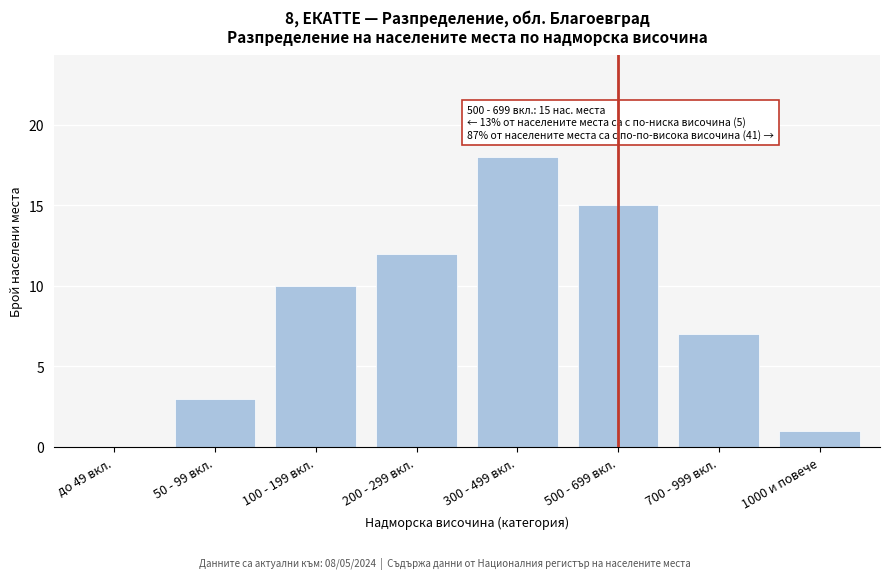

Reading left to right, what are all the values shown in this chart?

до 49 вкл.=0	50 - 99 вкл.=3	100 - 199 вкл.=10	200 - 299 вкл.=12	300 - 499 вкл.=18	500 - 699 вкл.=15	700 - 999 вкл.=7	1000 и повече=1